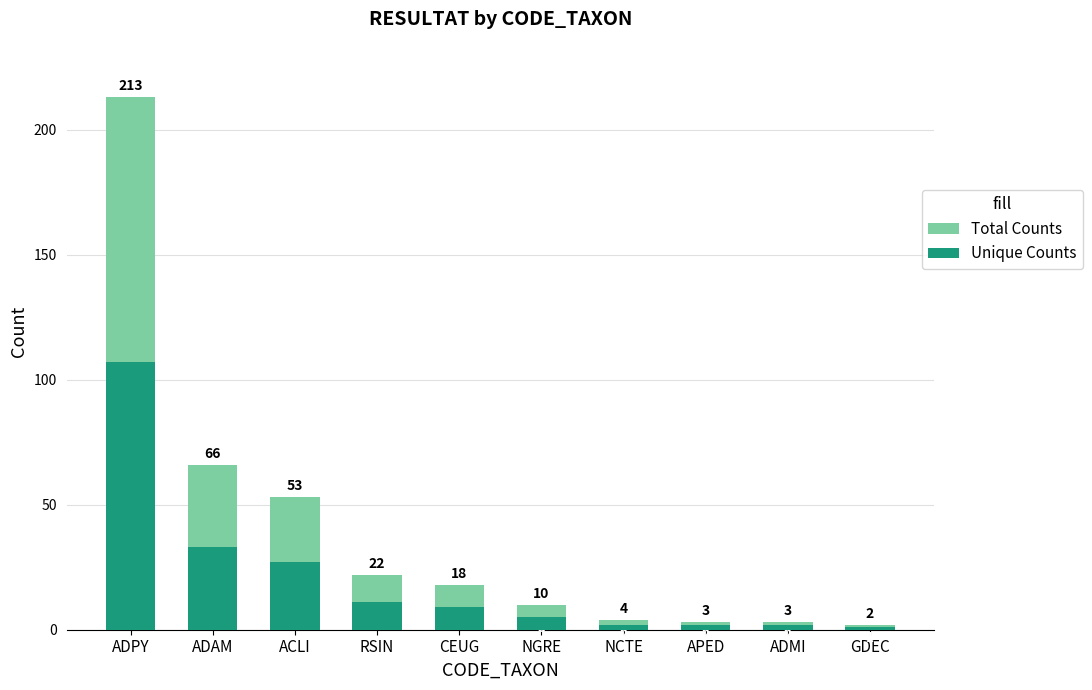

Is the value of Unique Counts at CEUG greater than the value of Total Counts at ADAM?

No